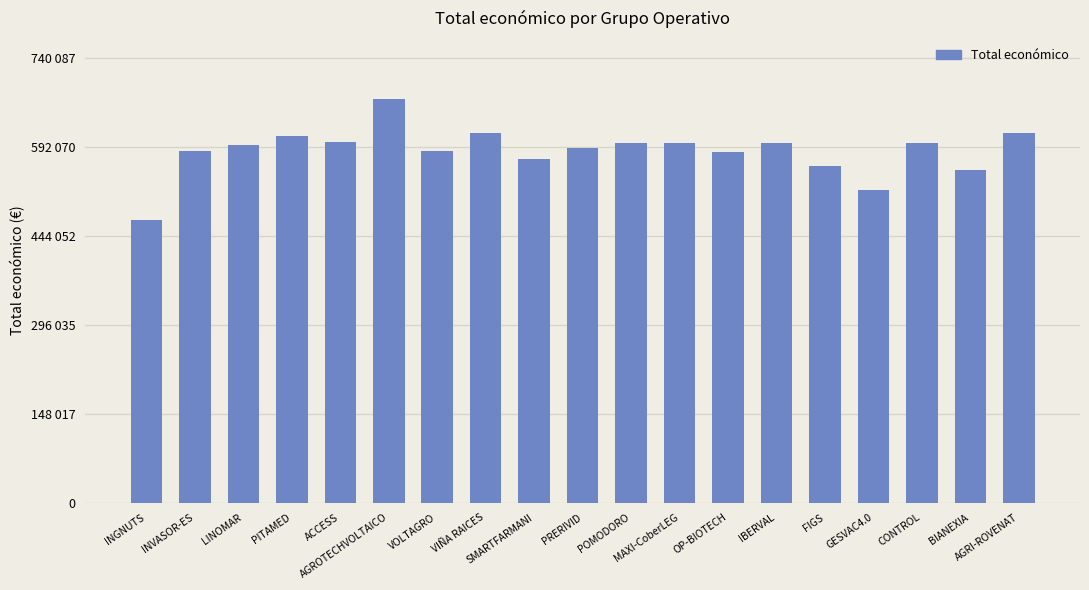

What is the difference between the values at POMODORO and VOLTAGRO?

14080